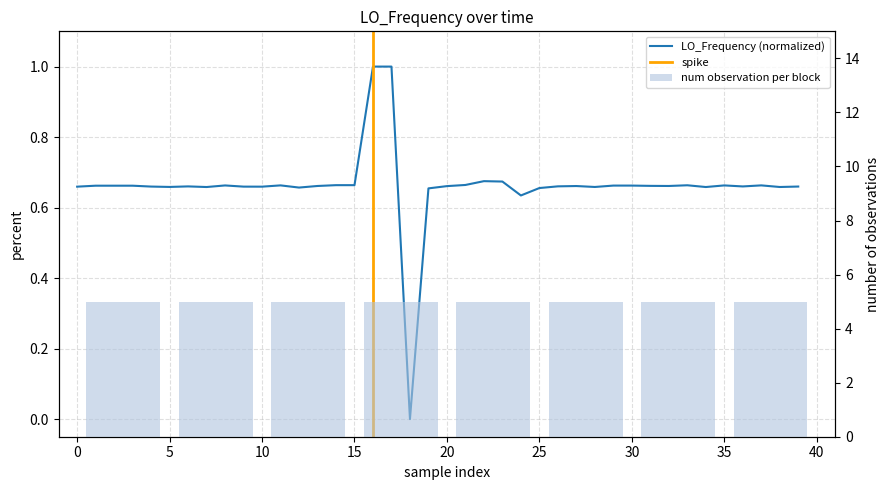

Reading right to left, extract all data points from this chart.

0.7	0.7	0.7	0.7	0.7	0.7	0.7	0.7	0.7	0.7	0.7	0.7	0.7	0.7	0.7	0.6	0.7	0.7	0.7	0.7	0.7	0.0	1.0	1.0	0.7	0.7	0.7	0.7	0.7	0.7	0.7	0.7	0.7	0.7	0.7	0.7	0.7	0.7	0.7	0.7